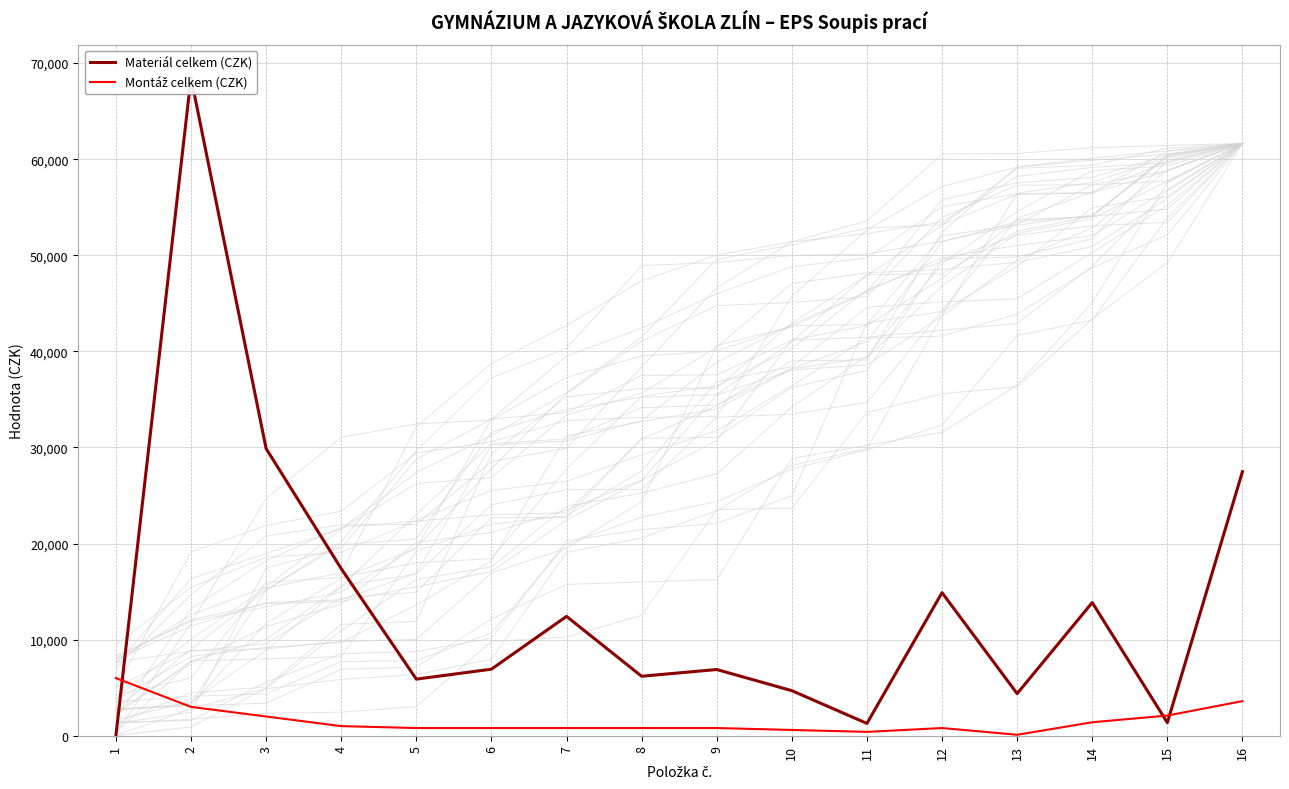

How many positive values does the Materiál celkem (CZK) series have?

15